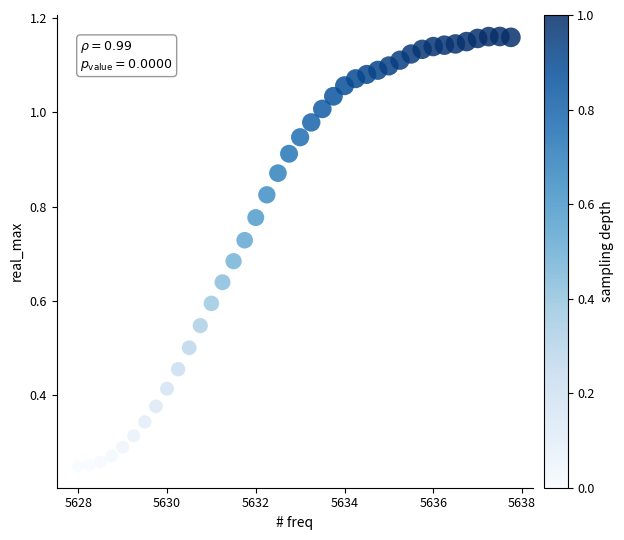

What is the range of X values (max minus min)?

9.8